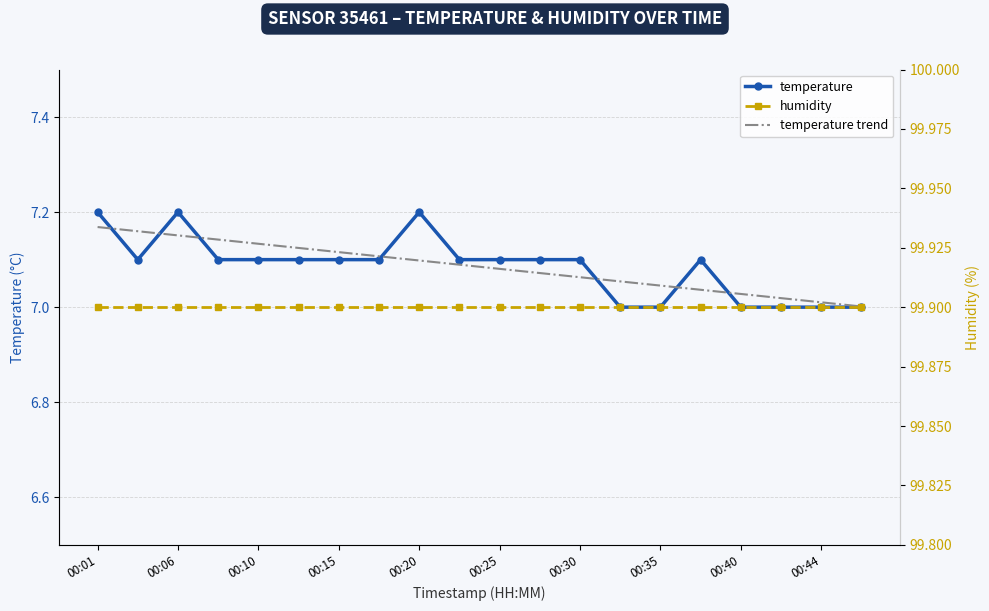

List the series in order of their peak value, highest first.

humidity, temperature, temperature trend